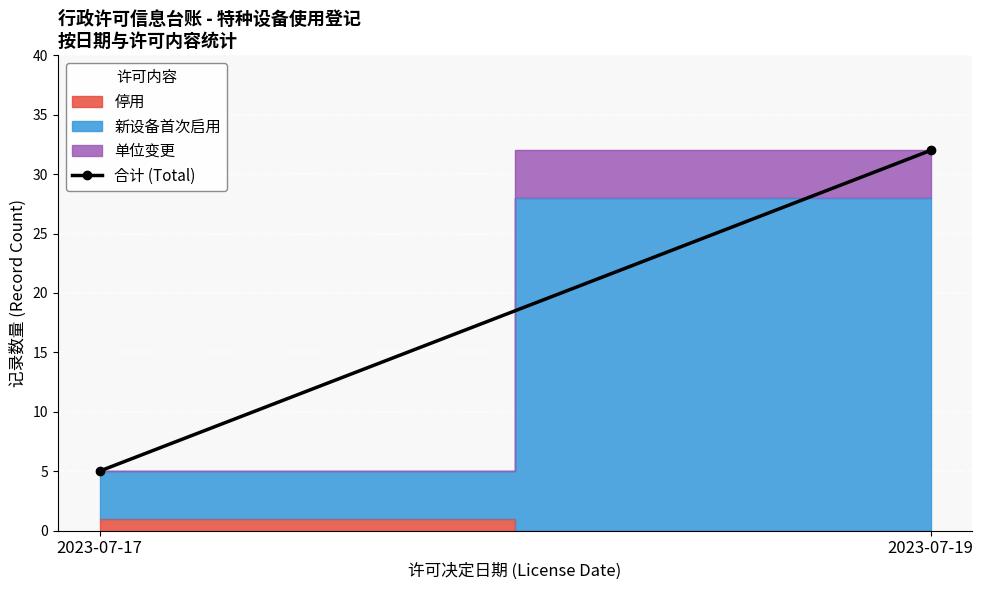

List the labels in order of value, smallest first.

2023-07-17, 2023-07-19